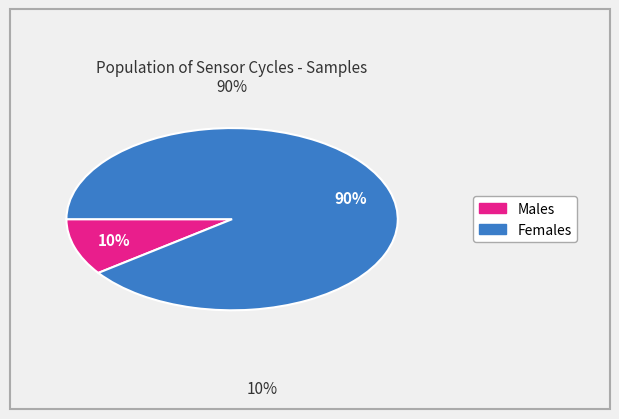

Count the number of slices in the pie.

2